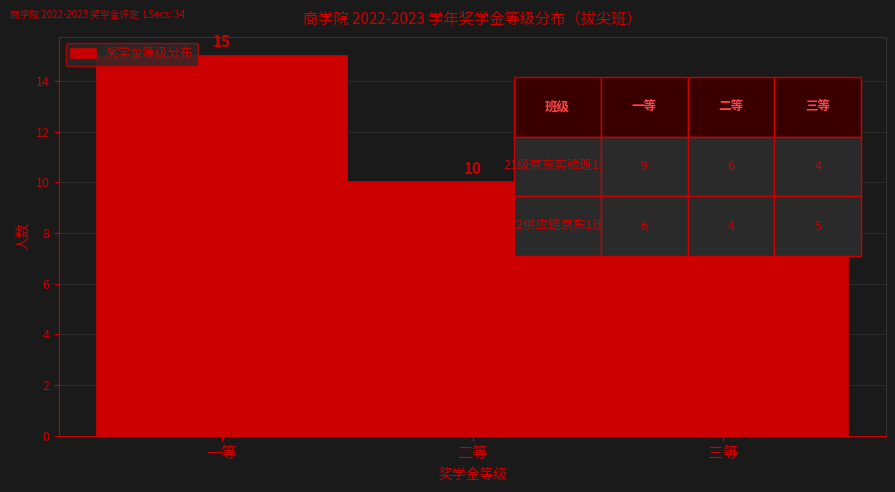

Reading right to left, extract all data points from this chart.

三等=9	二等=10	一等=15